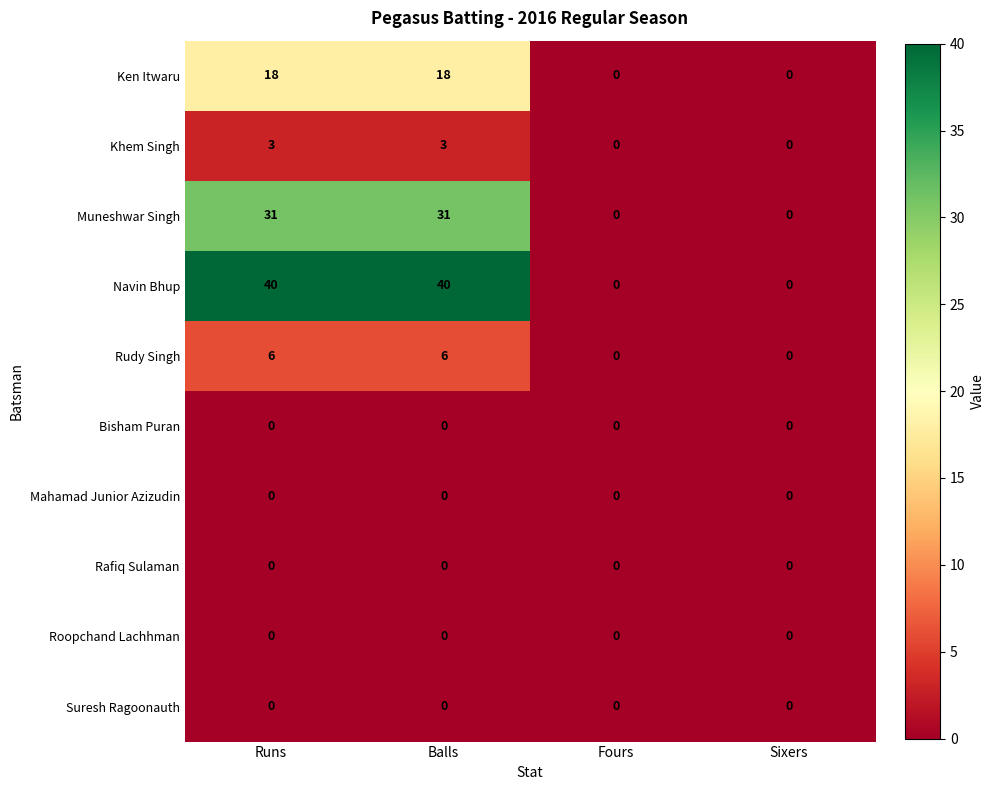

What is the average value of the Rudy Singh series?

3